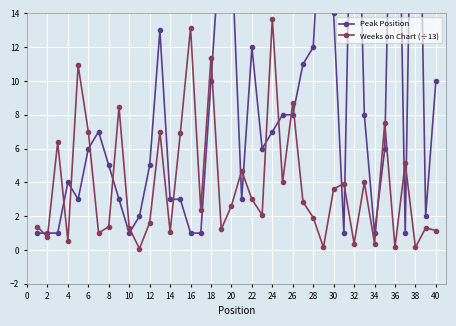

What is the approximate value of Weeks on Chart (÷13) at 26?

8.7